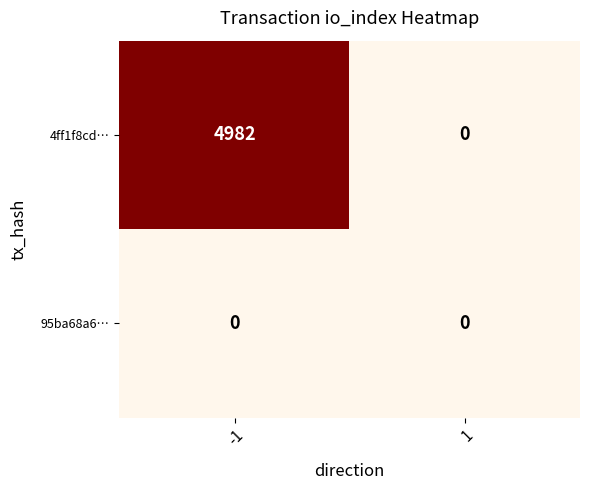

What is the sum of all 4ff1f8cd… values?

4982